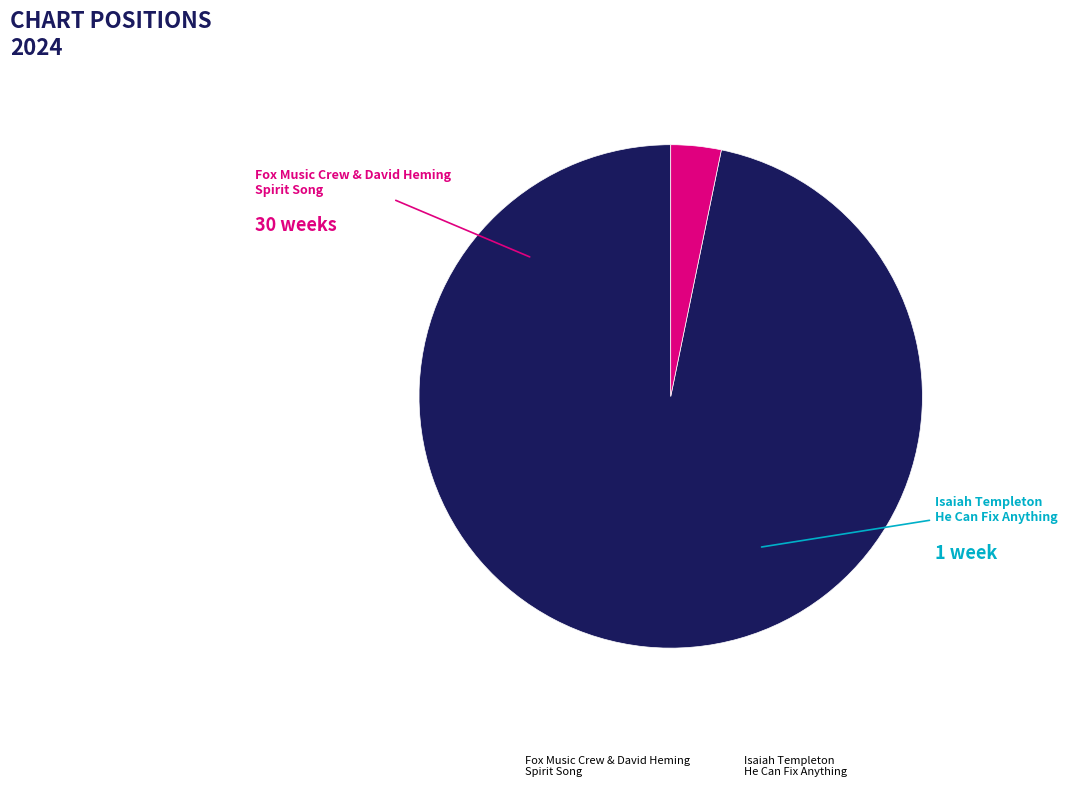

Combined, do Isaiah Templeton He Can Fix Anything and Fox Music Crew & David Heming Spirit Song account for over 50%?

Yes